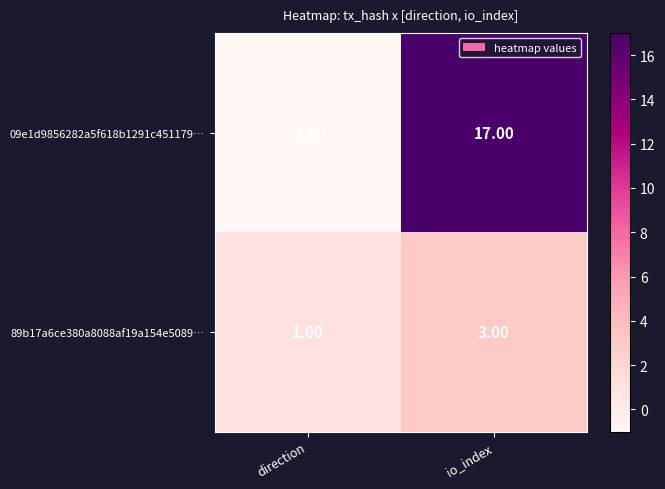

Which series has the largest total across all categories?

09e1d9856282a5f618b1291c451179…